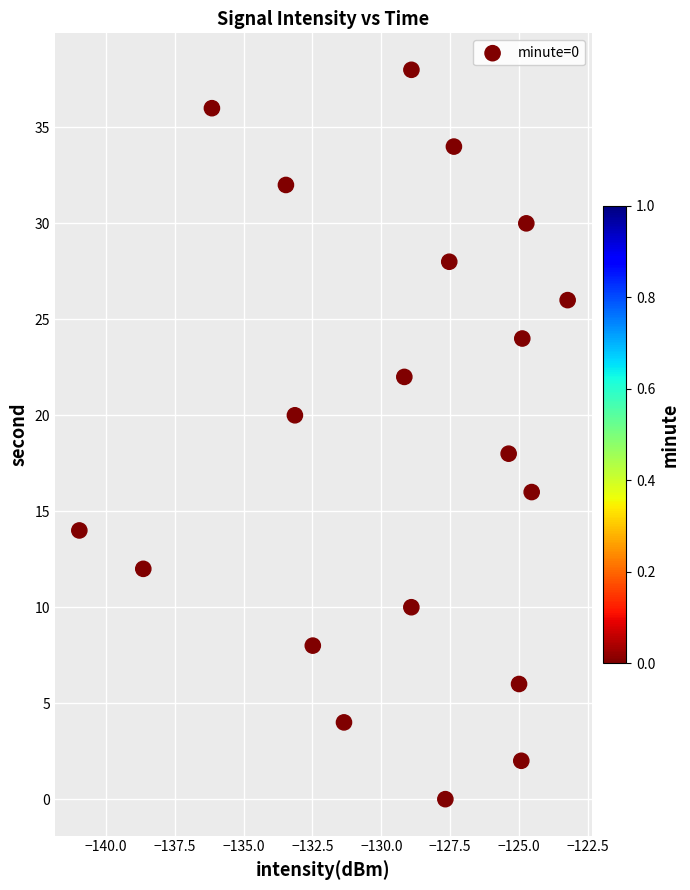

What is the range of Y values (max minus min)?

38